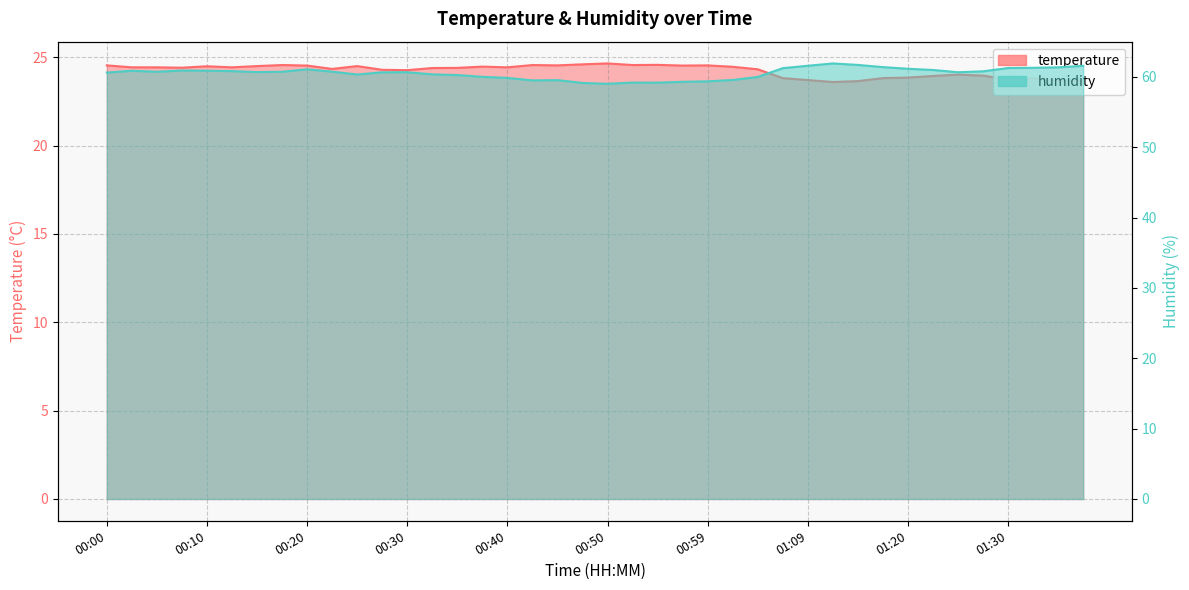

Rank the series by their average value, from highest to lowest.

humidity, temperature